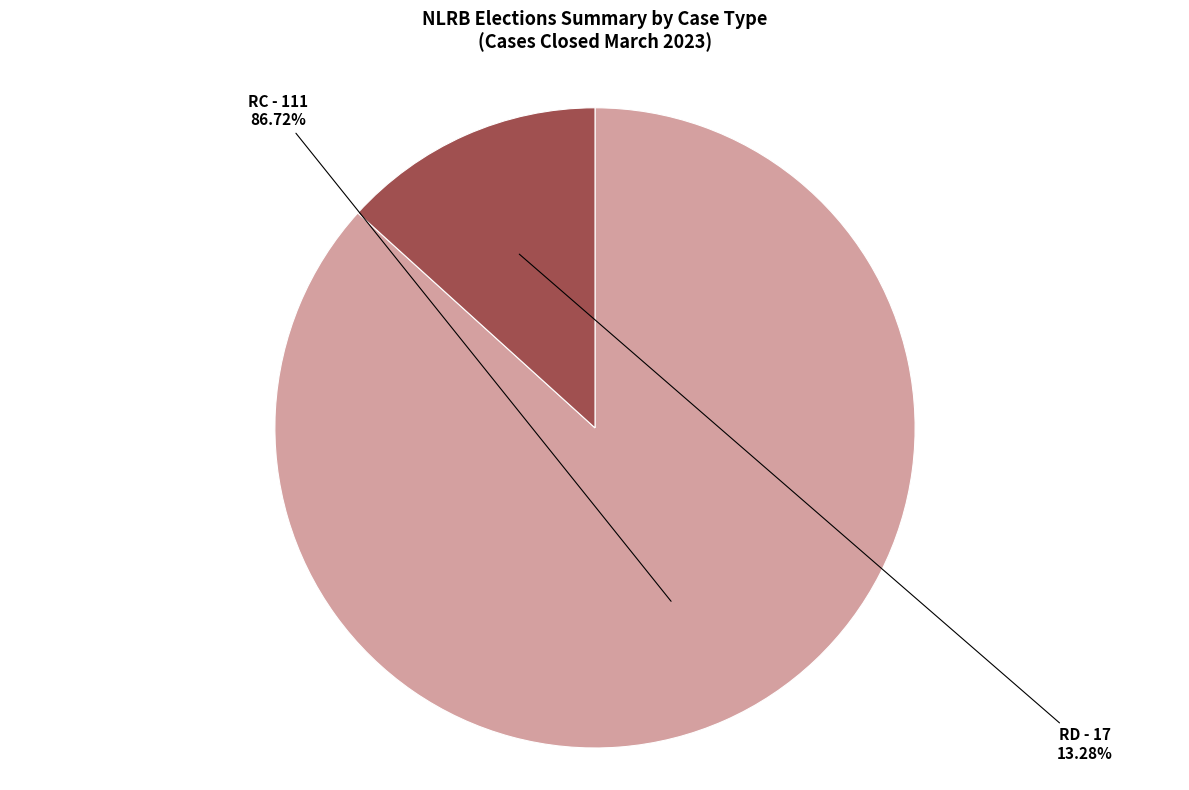

To the nearest percent, what percentage of the pie is RC?

87%